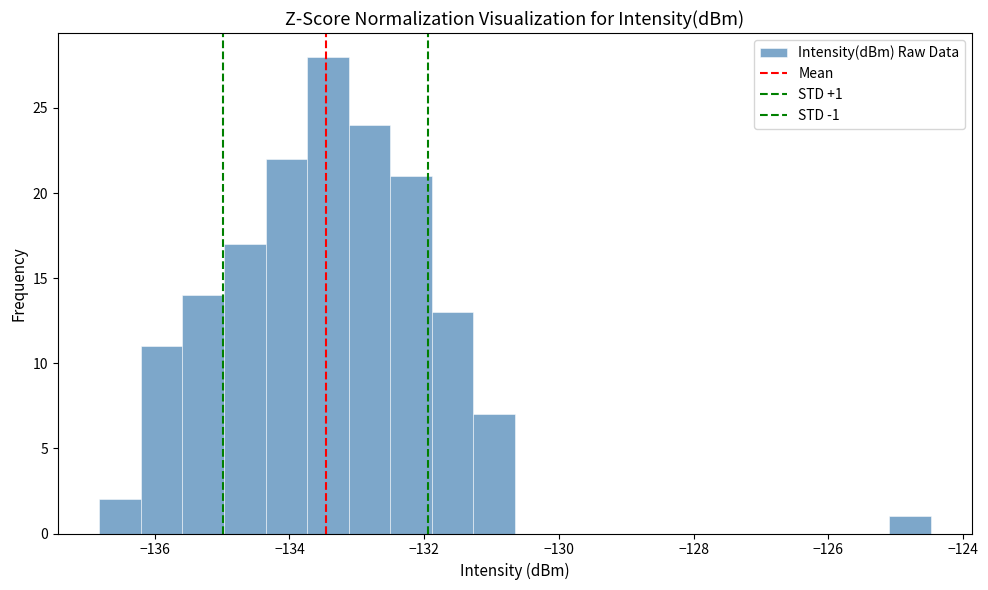

Read against the x-axis, roughly where is the centre of the tallest bar?

-133.4